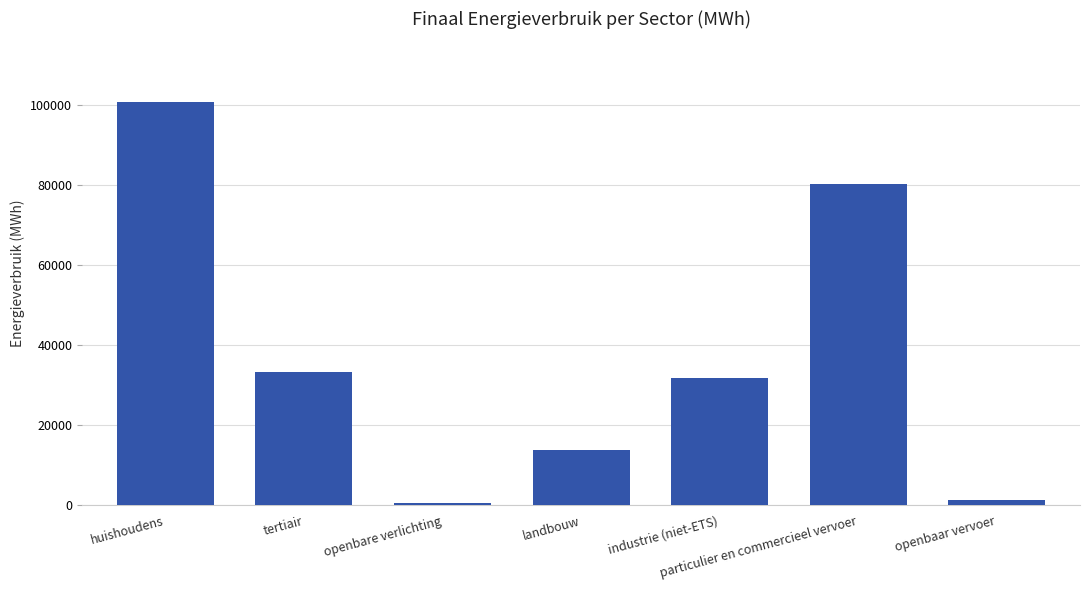

What is the maximum value shown in the chart?

100871.6